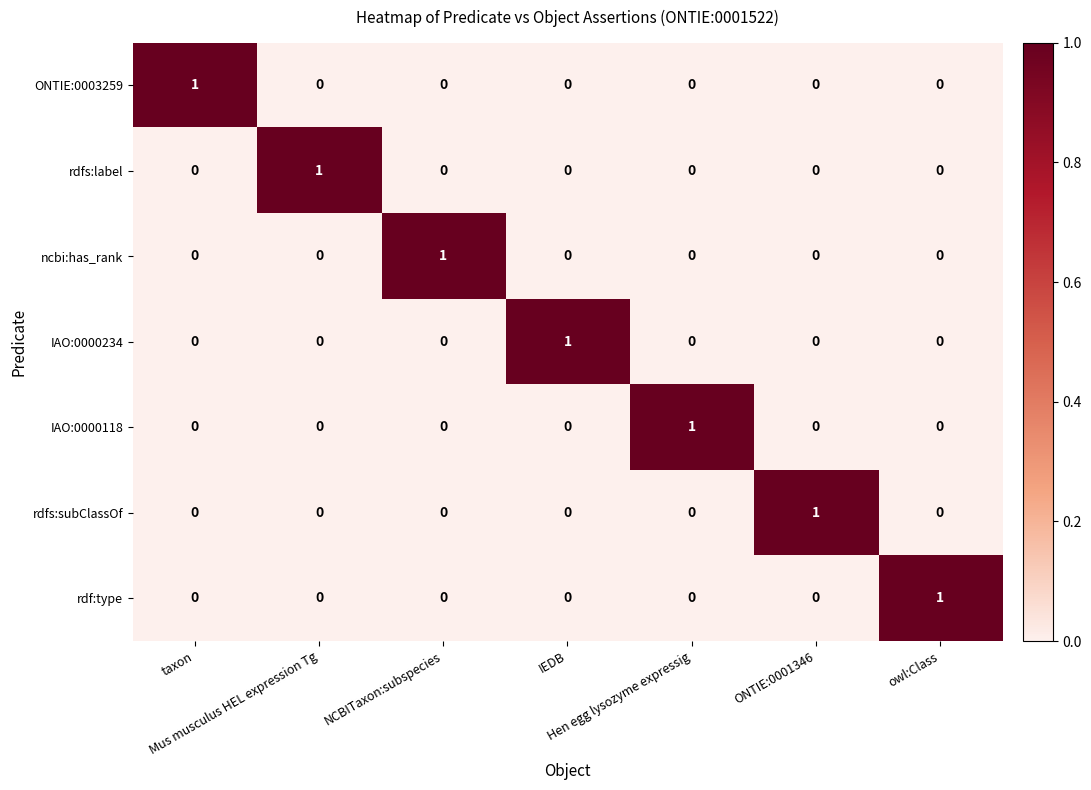

How many ONTIE:0003259 values are between 0 and 1?

7